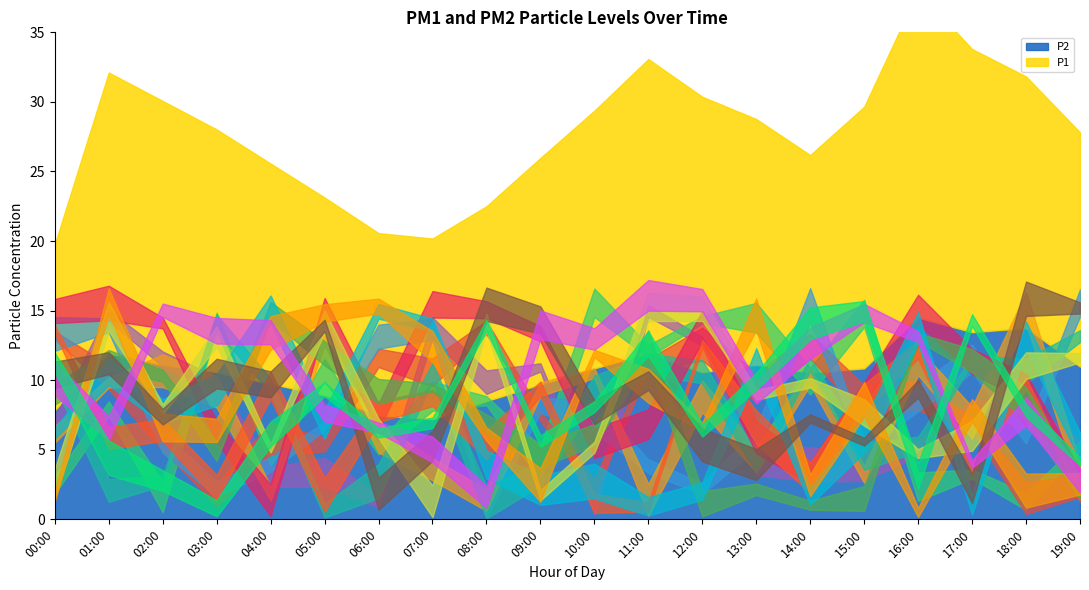

Is the value of P1 at 08:00 greater than the value of P2 at 04:00?

Yes